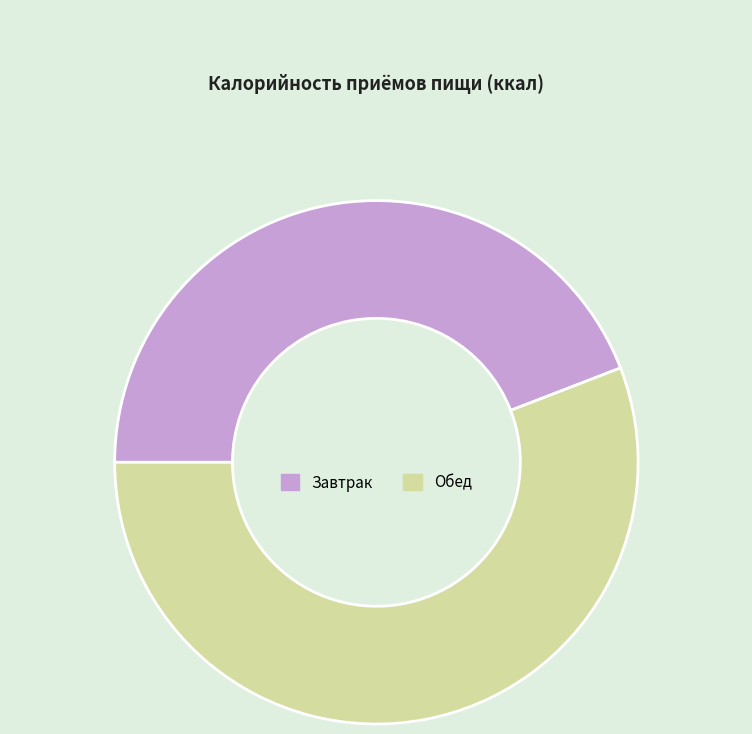

True or false: Завтрак accounts for 56% of the total.

False